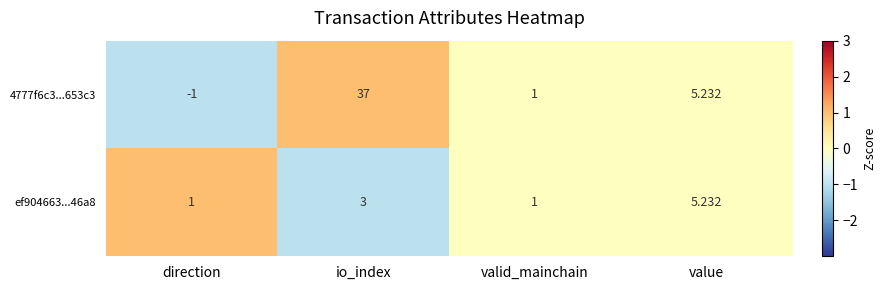

Count the number of data series in this chart.

2